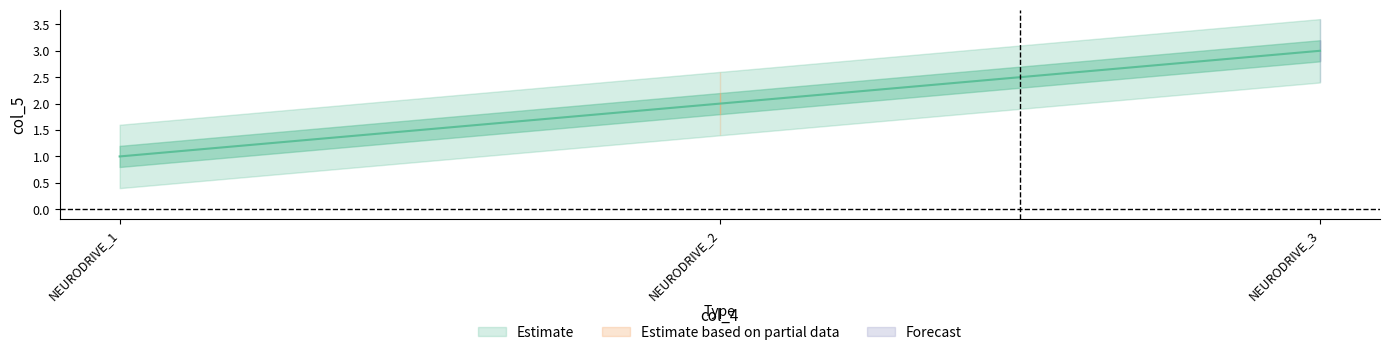

Count the number of data series in this chart.

1